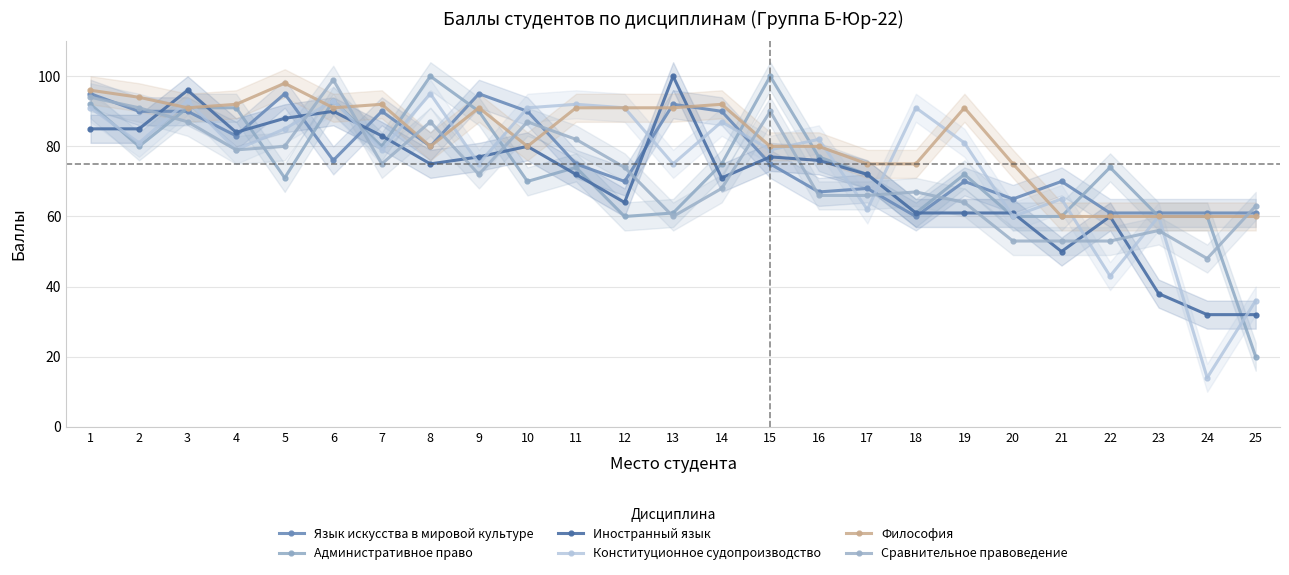

True or false: Язык искусства в мировой культуре has a value of 118 at 12.

False